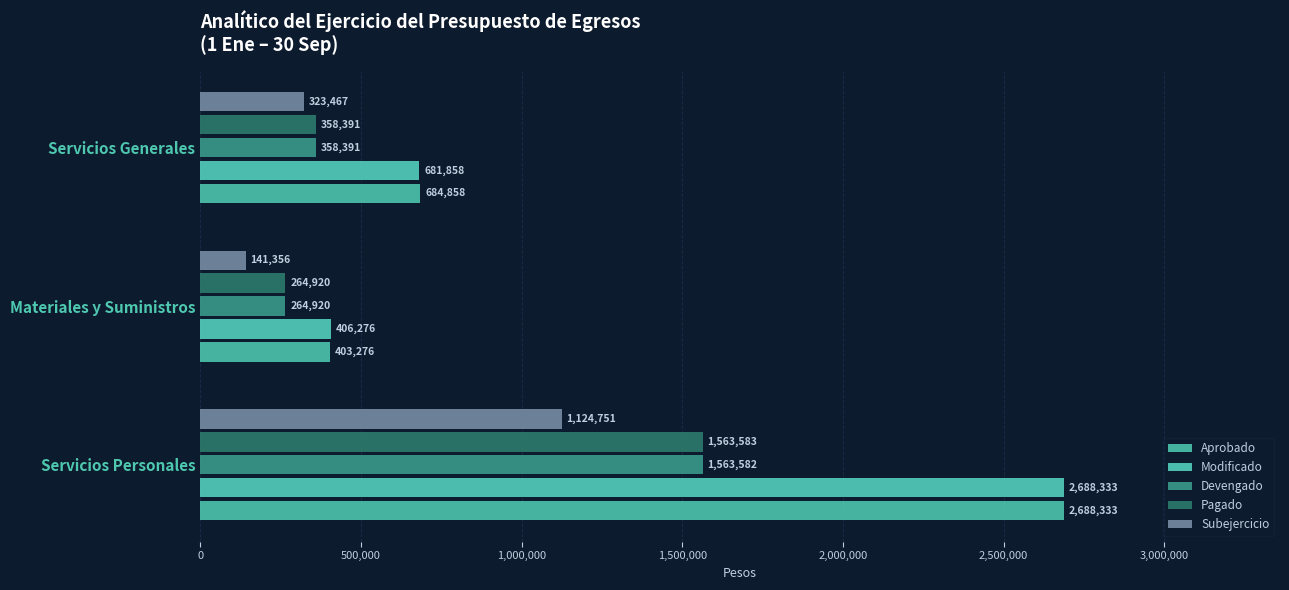

How many data points in Modificado are less than 681858?

1